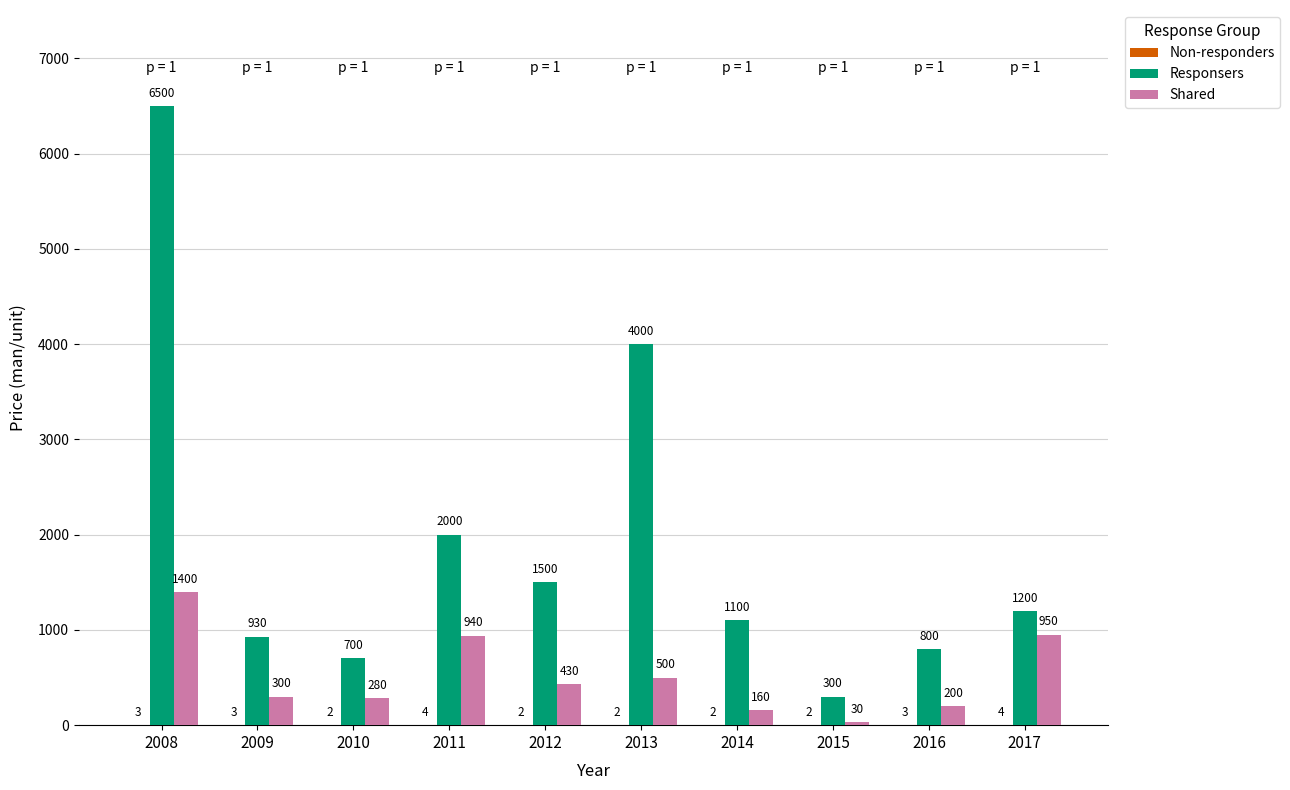

True or false: Responsers has a value of 272 at 2009.

False